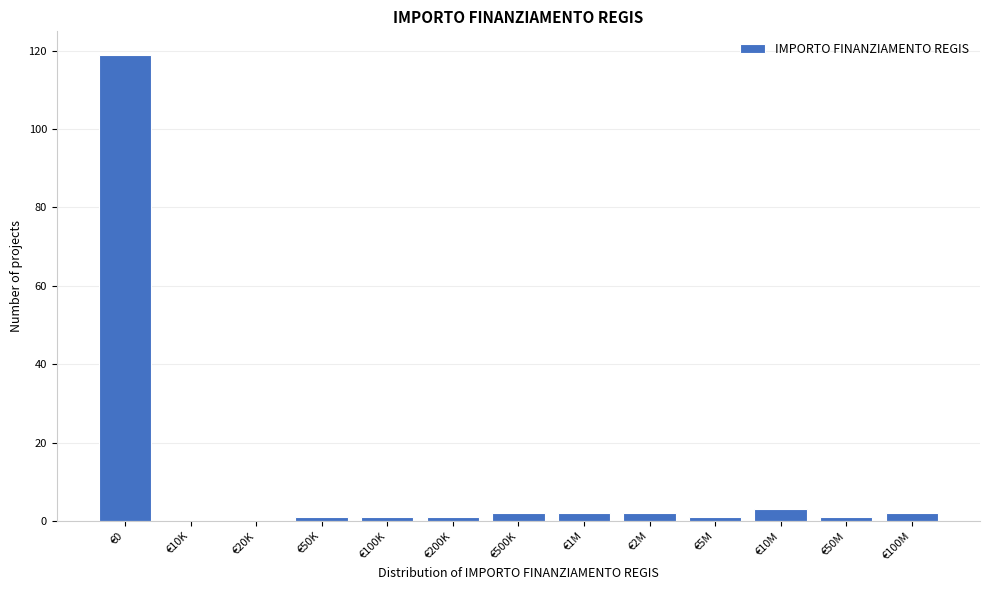

Reading right to left, list all the values displayed in this chart.

€100M=2	€50M=1	€10M=3	€5M=1	€2M=2	€1M=2	€500K=2	€200K=1	€100K=1	€50K=1	€20K=0	€10K=0	€0=119